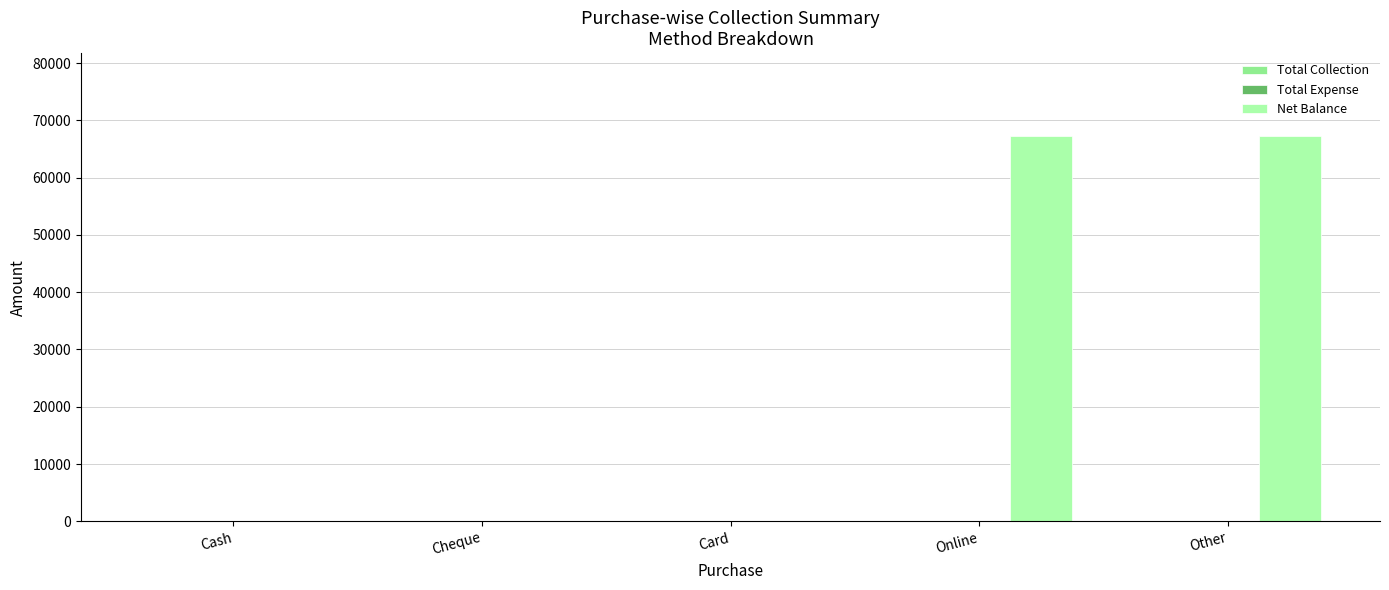

What is the sum of all values?

134554